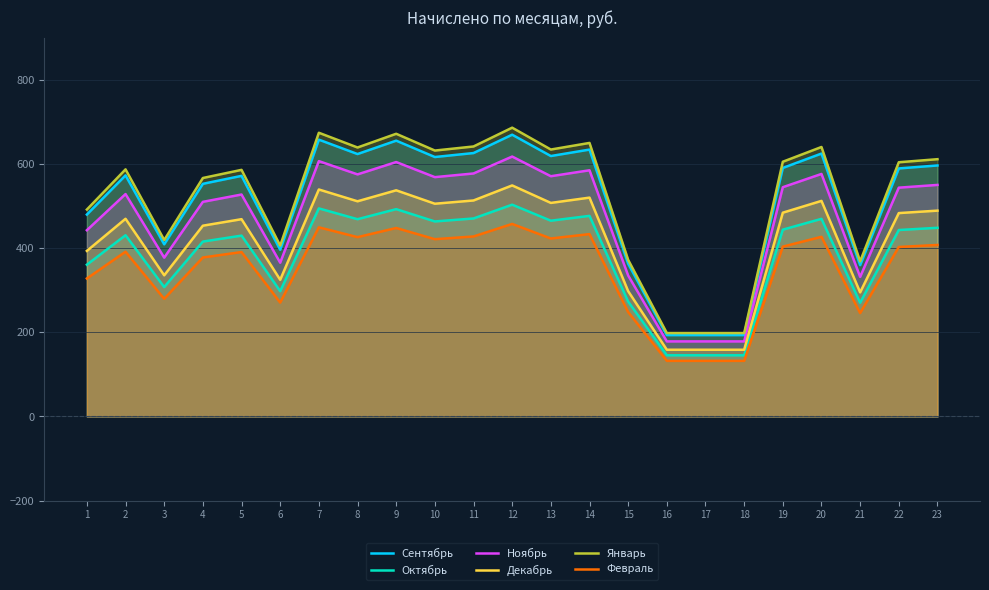

List the labels in order of Январь value, largest first.

12, 7, 9, 14, 11, 20, 8, 13, 10, 23, 19, 22, 2, 5, 4, 1, 3, 6, 15, 21, 16, 17, 18